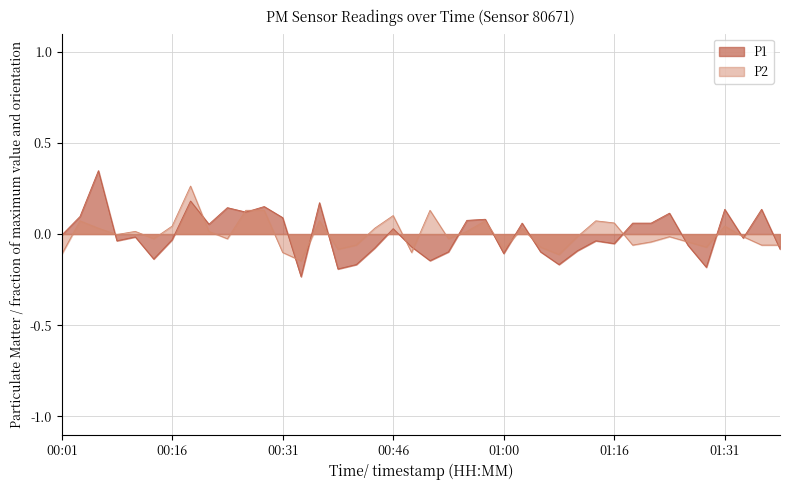

What is the label of the 28th point from the right?

00:31